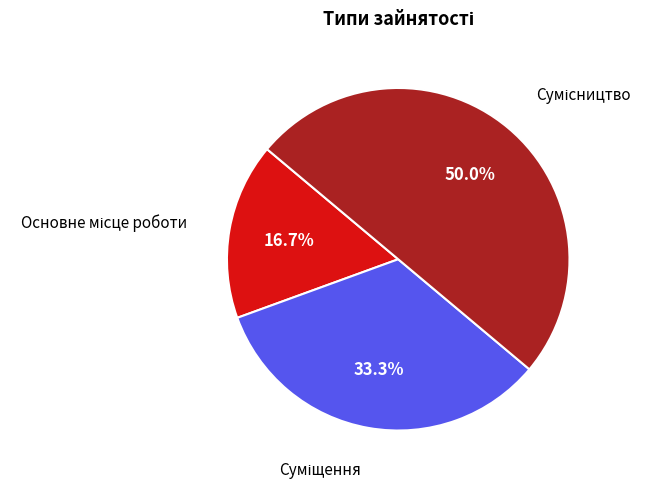

What is the change in value from Суміщення to Сумісництво?

+1